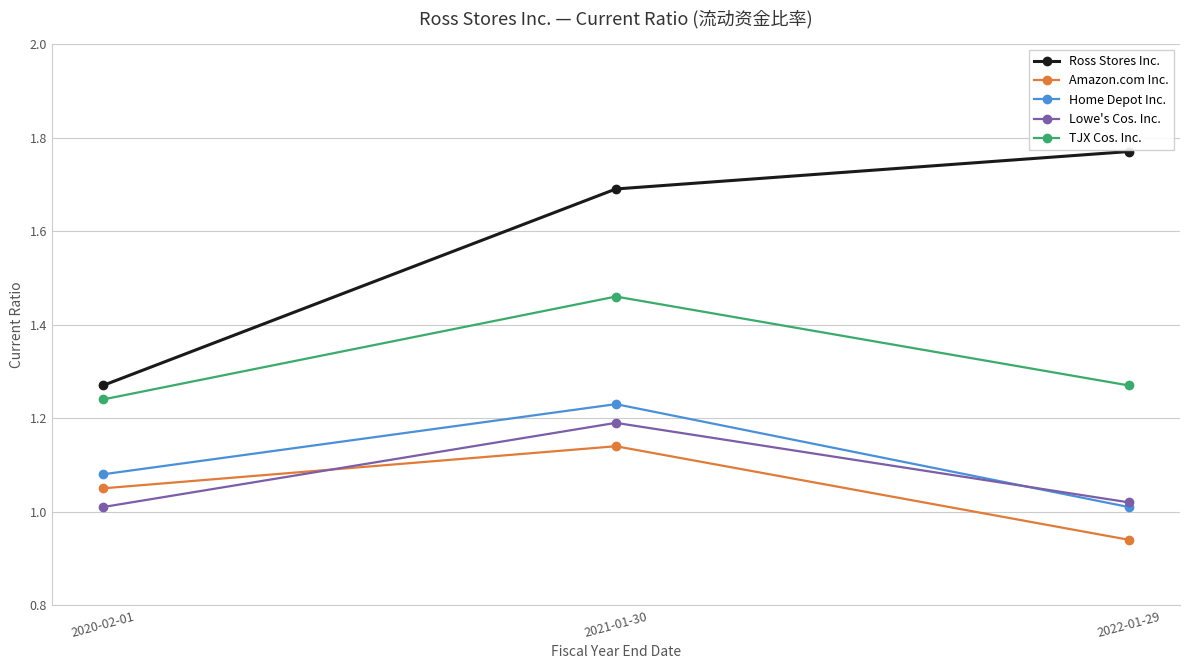

What are all the series names shown in the legend?

Ross Stores Inc., Amazon.com Inc., Home Depot Inc., Lowe's Cos. Inc., TJX Cos. Inc.